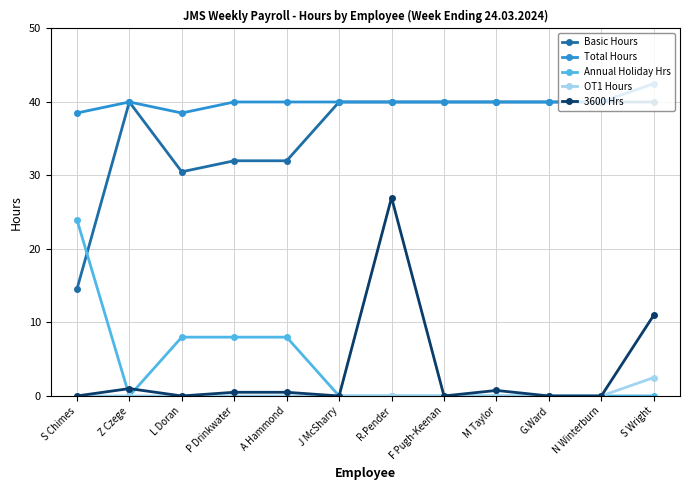

What is the maximum value for 3600 Hrs?

27.0